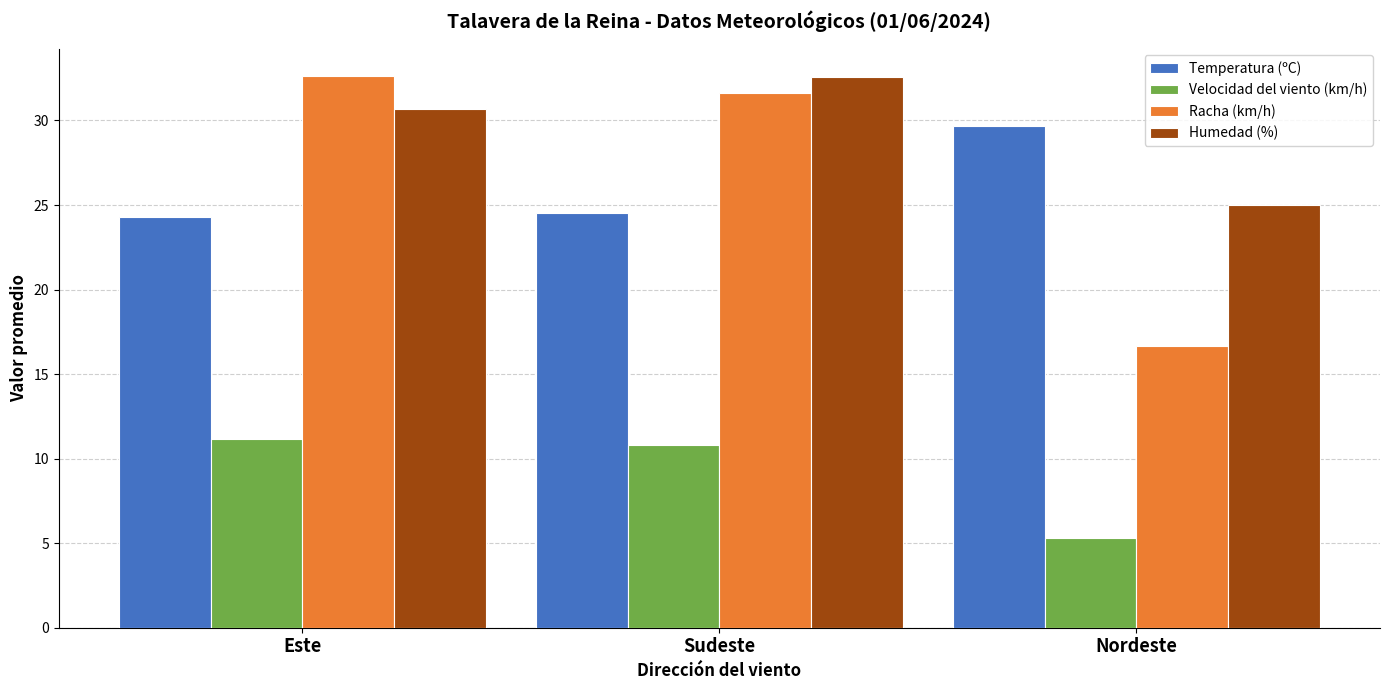

What is the highest value of the Humedad (%) series?

32.6